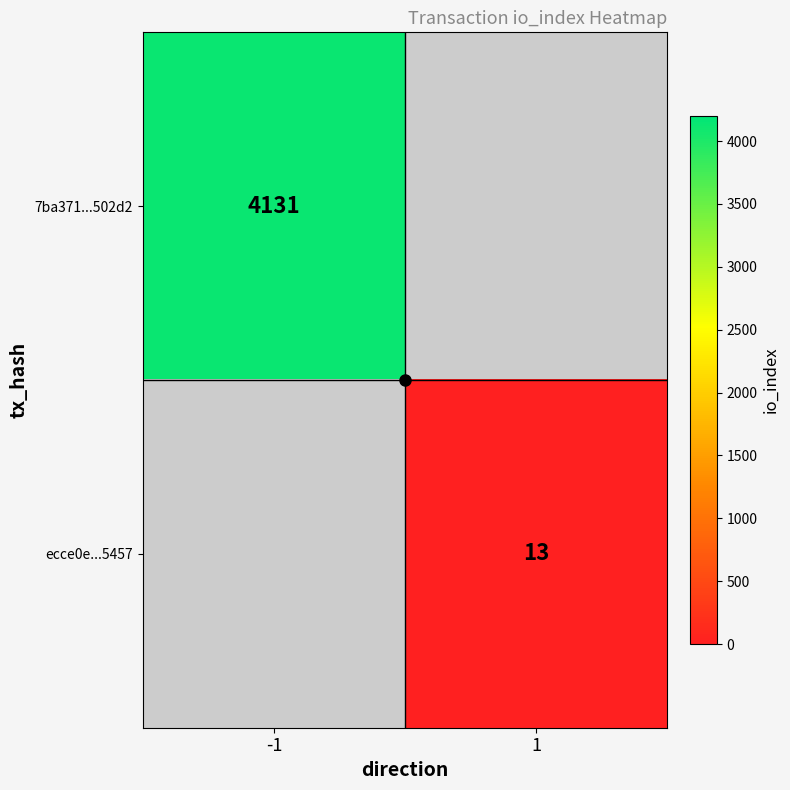

At which label does ecce0e...5457 reach its peak?

-1